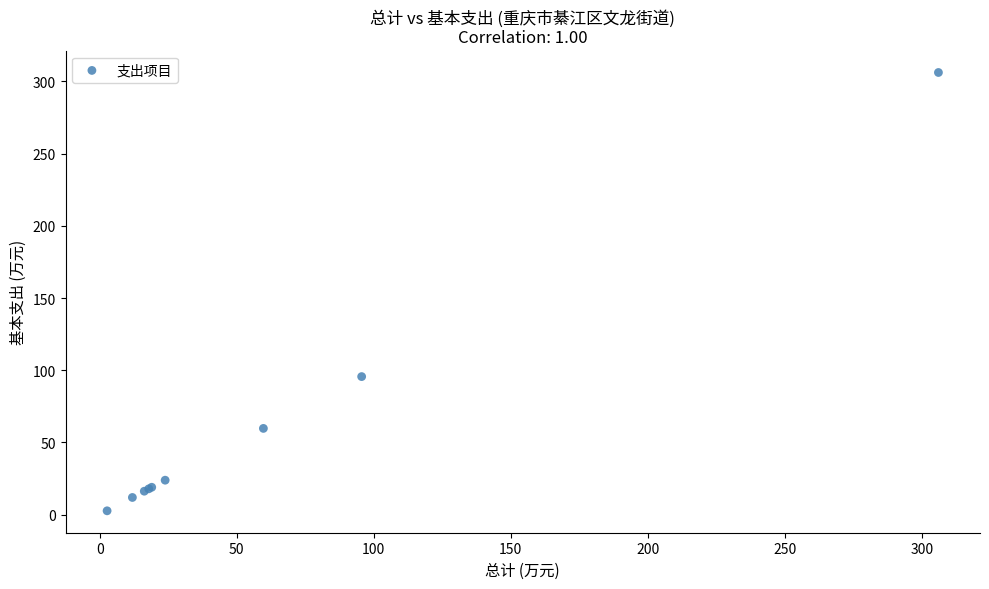

What Y value in the scatter plot is closest to 154?

95.6